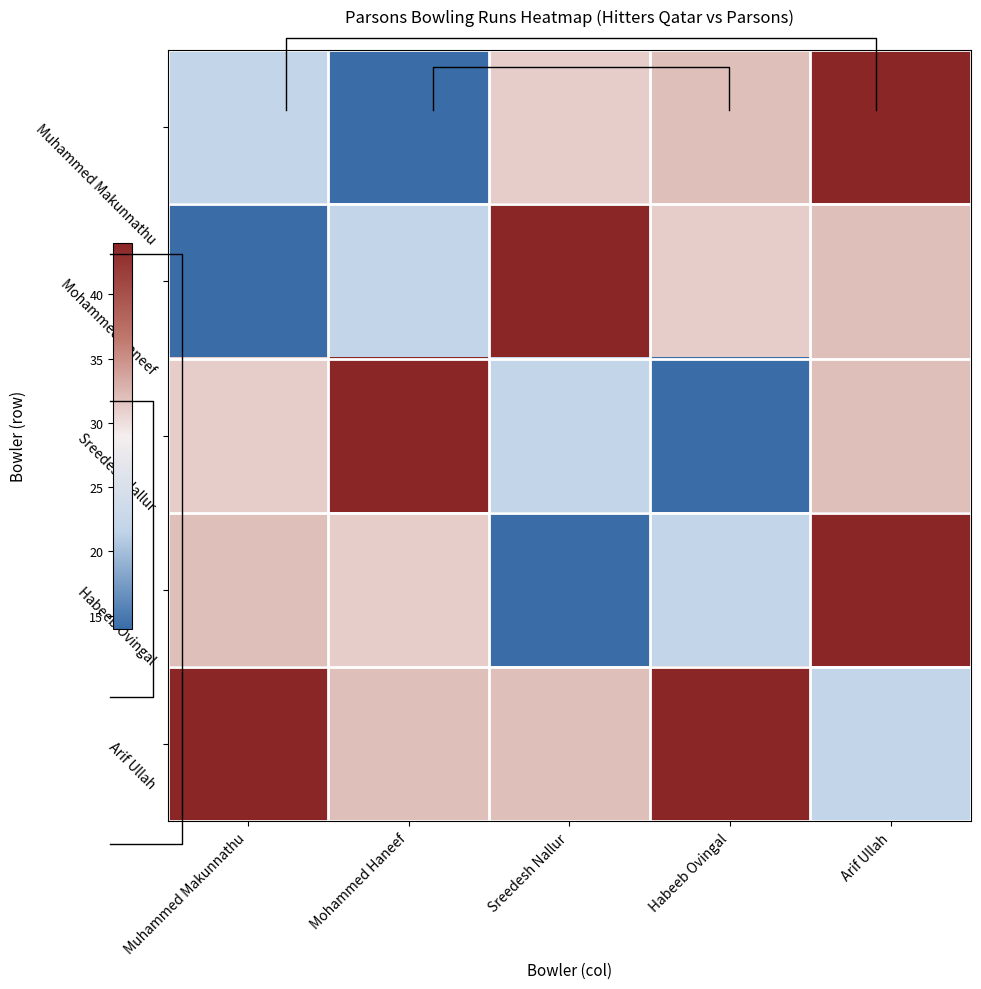

The Sreedesh Nallur series shows 44 at Mohammed Haneef. True or false?

True